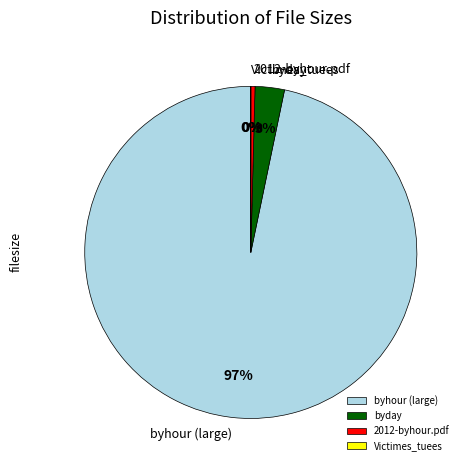

What is the largest slice in the pie chart?

byhour (large)